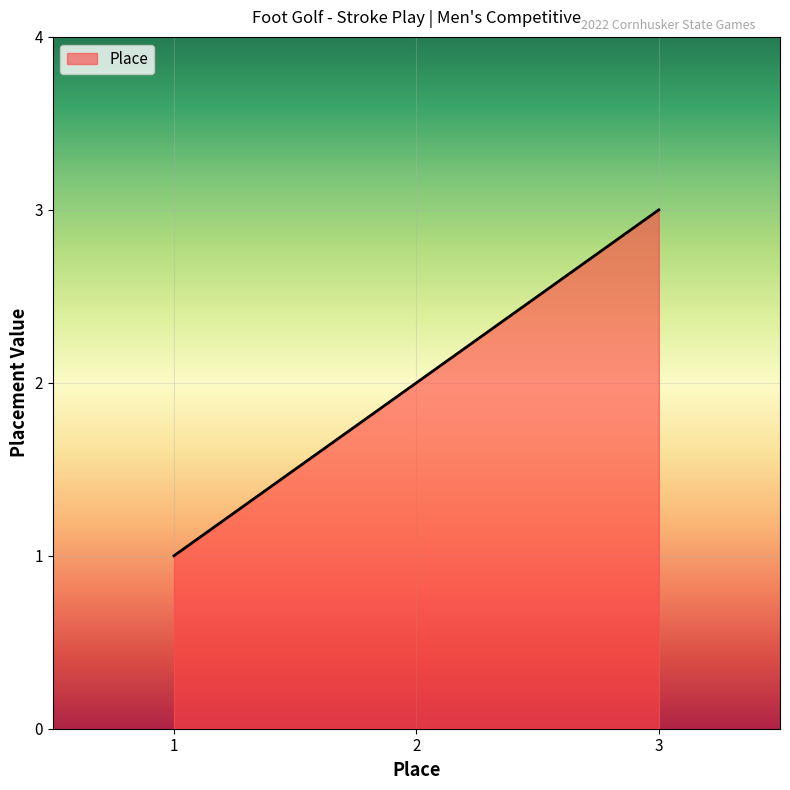

Rank the categories by value from highest to lowest.

3, 2, 1